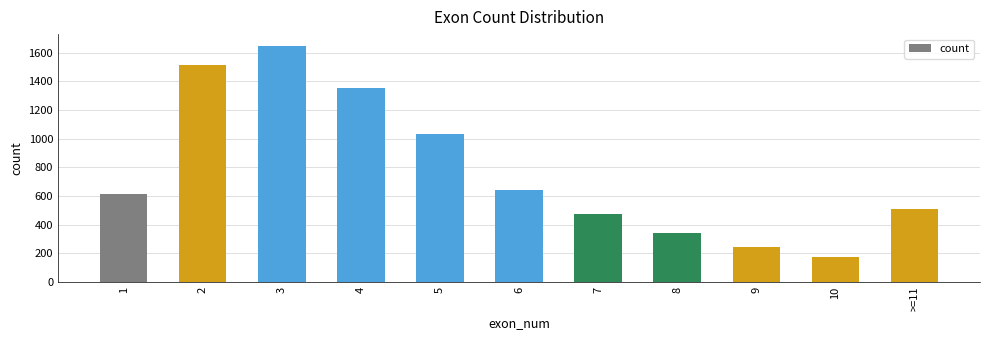

What is the label of the 7th bar from the left?

7